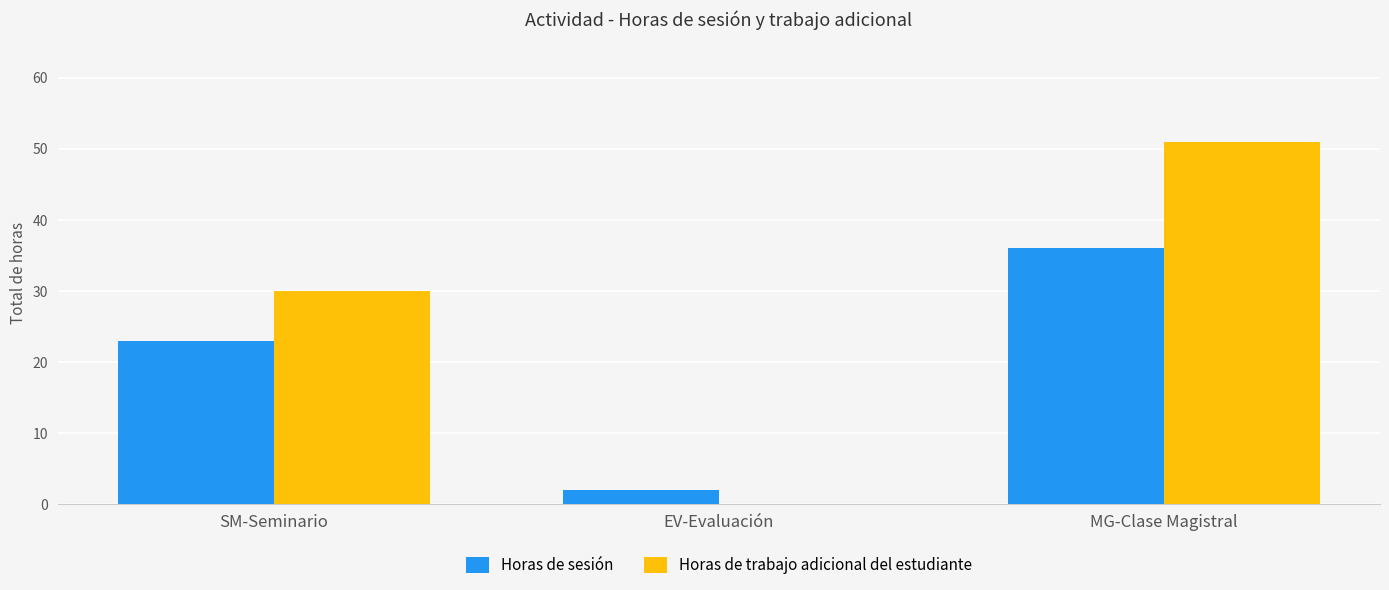

What are all the series names shown in the legend?

Horas de sesión, Horas de trabajo adicional del estudiante